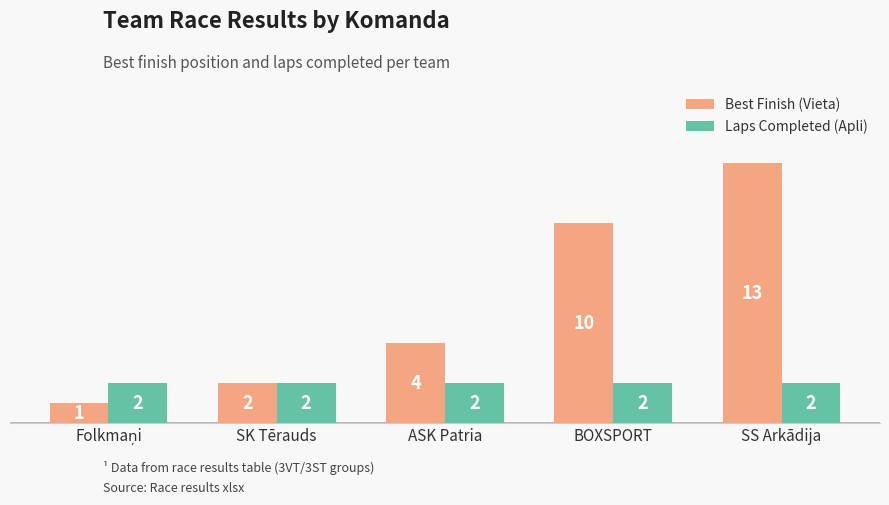

List the series in order of their overall mean, highest first.

Best Finish (Vieta), Laps Completed (Apli)